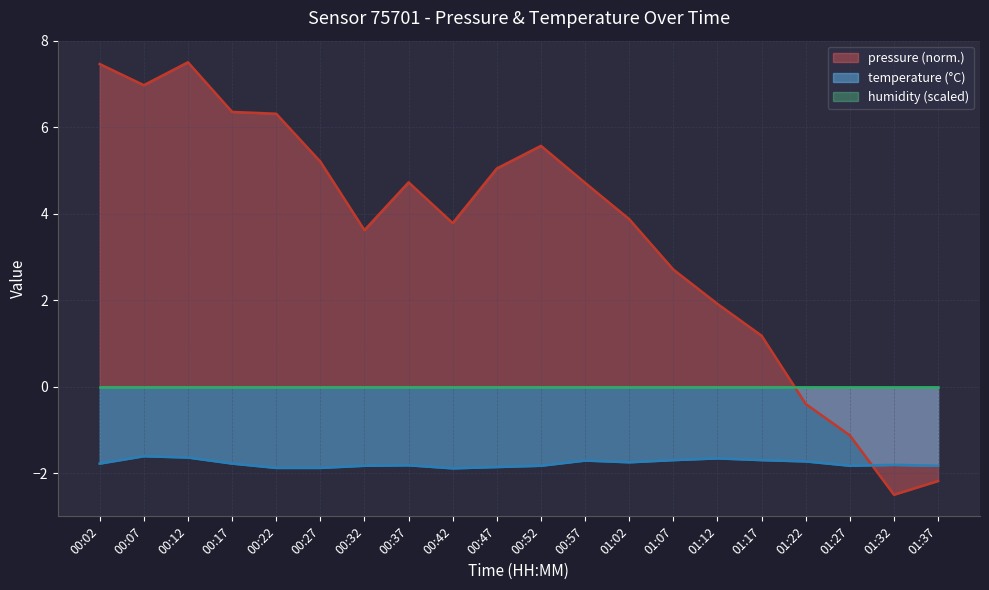

In temperature, how many points are higher than both neighbors (excluding endpoints)?

5